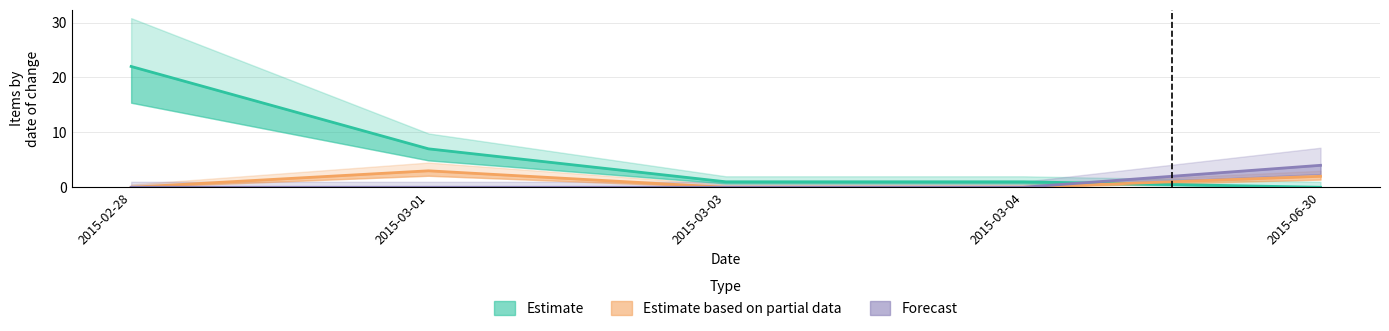

True or false: Forecast and Estimate intersect in this chart.

True